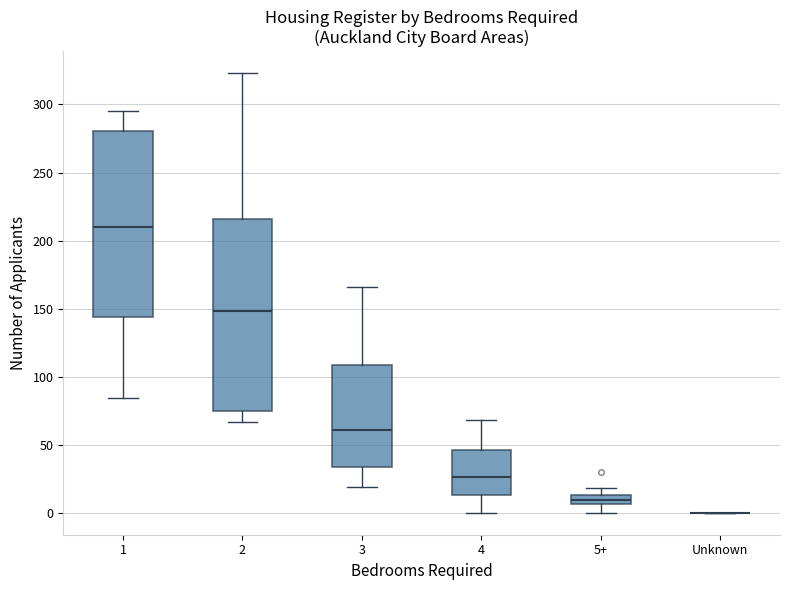

Which box is the tallest, from its lower edge to its upper edge?

2